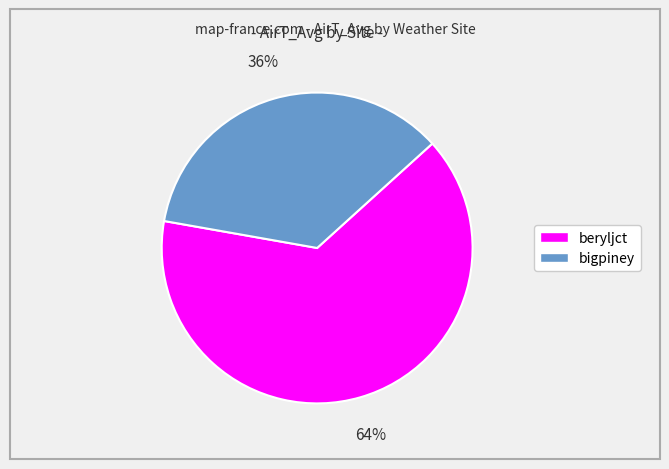

Does any single category account for the majority?

Yes